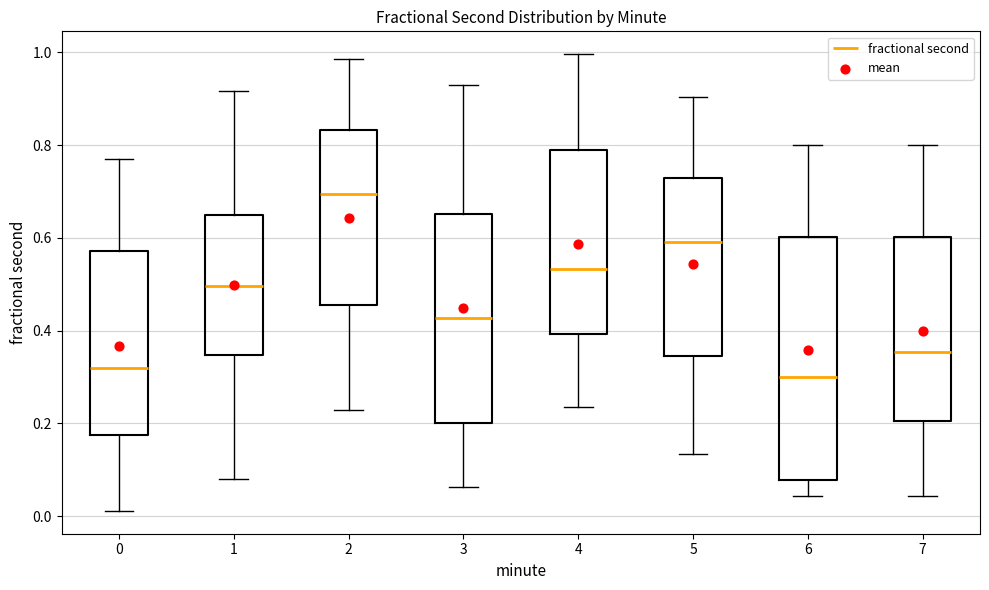

Where is the upper edge of the box at x = 6 on the y-axis? The values are not printed on the chart, so give them approximately, as read against the axis.

0.60